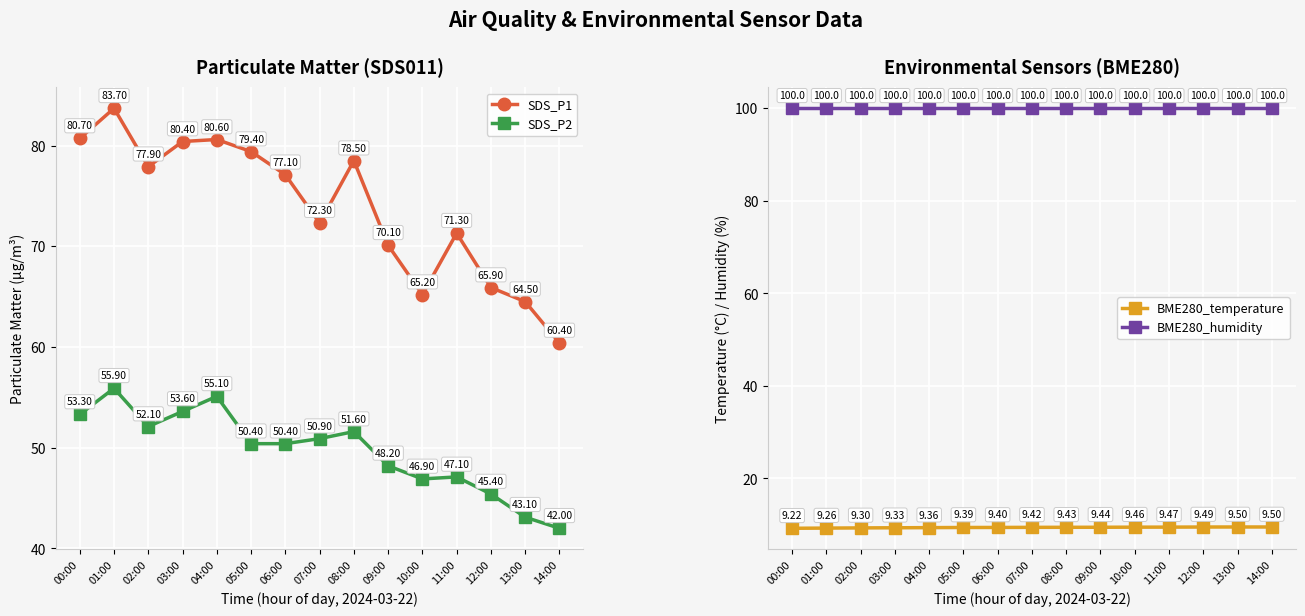

Is it true that SDS_P2 equals 48.2 at 09:00?

True